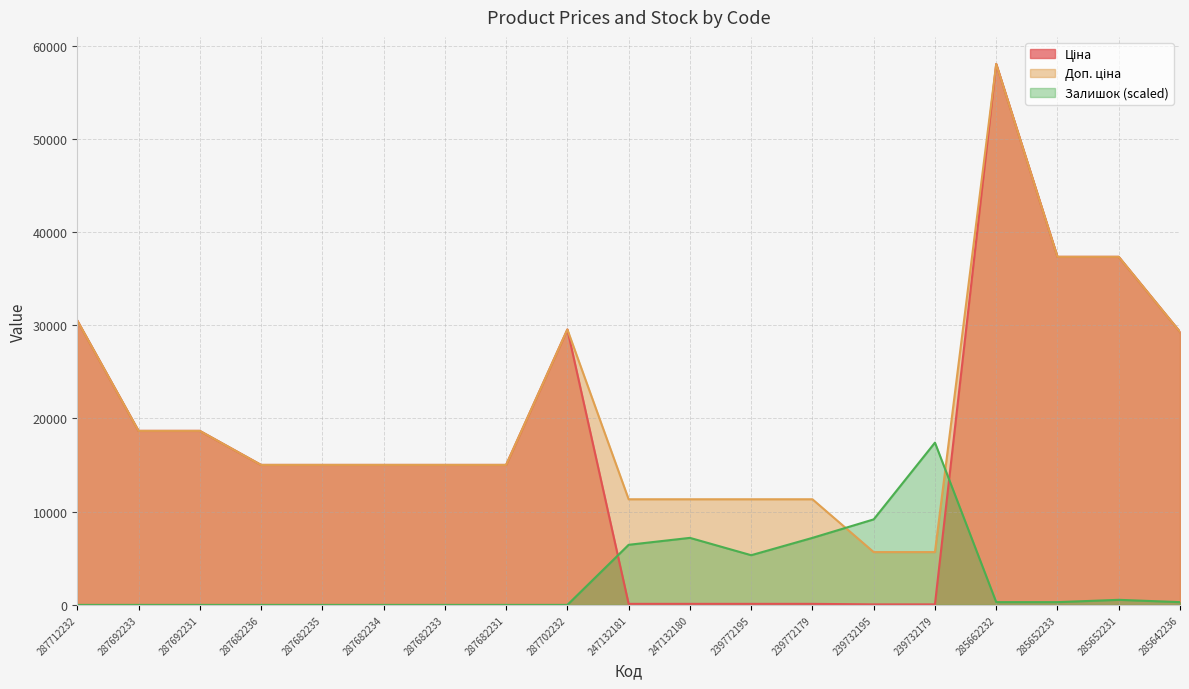

What are all the series names shown in the legend?

Ціна, Доп. ціна, Залишок